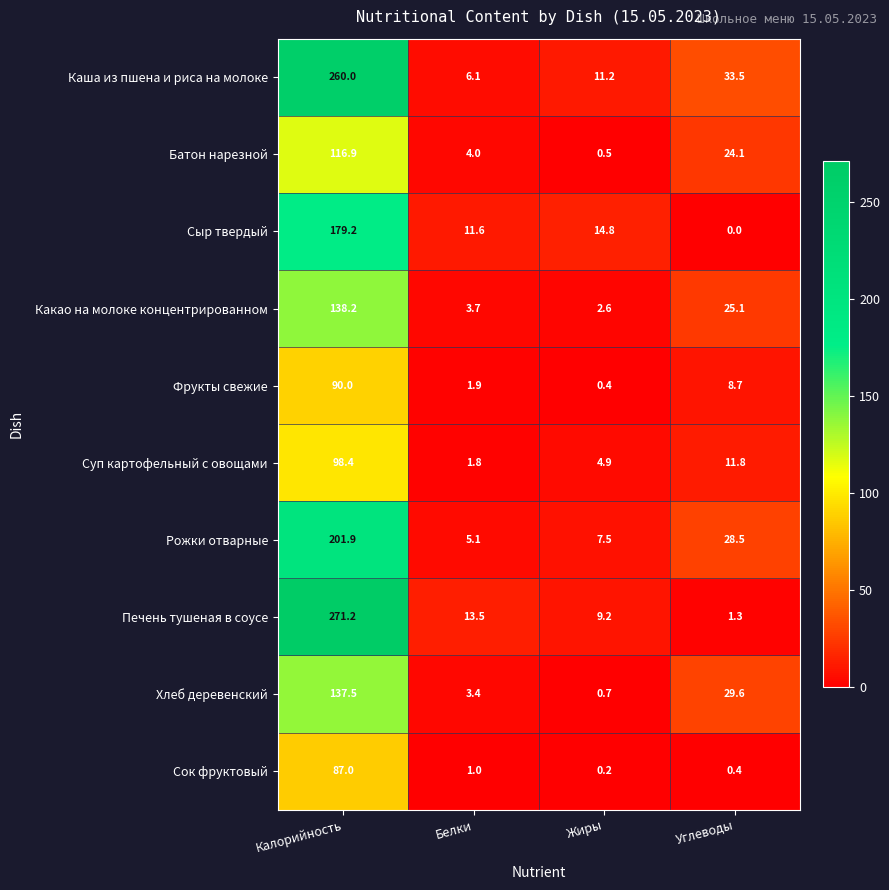

What is the total value across all series at Белки?

52.1